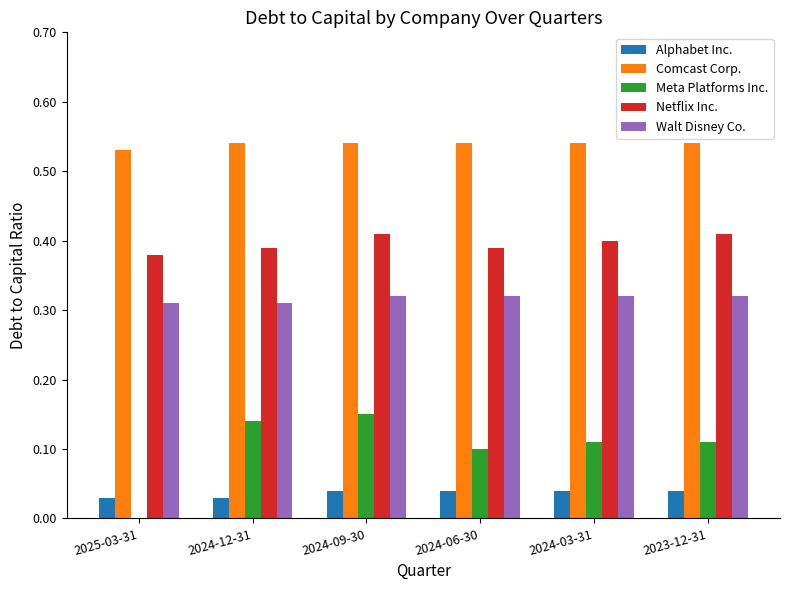

The value of Meta Platforms Inc. at 2024-12-31 is 0.1. True or false?

True